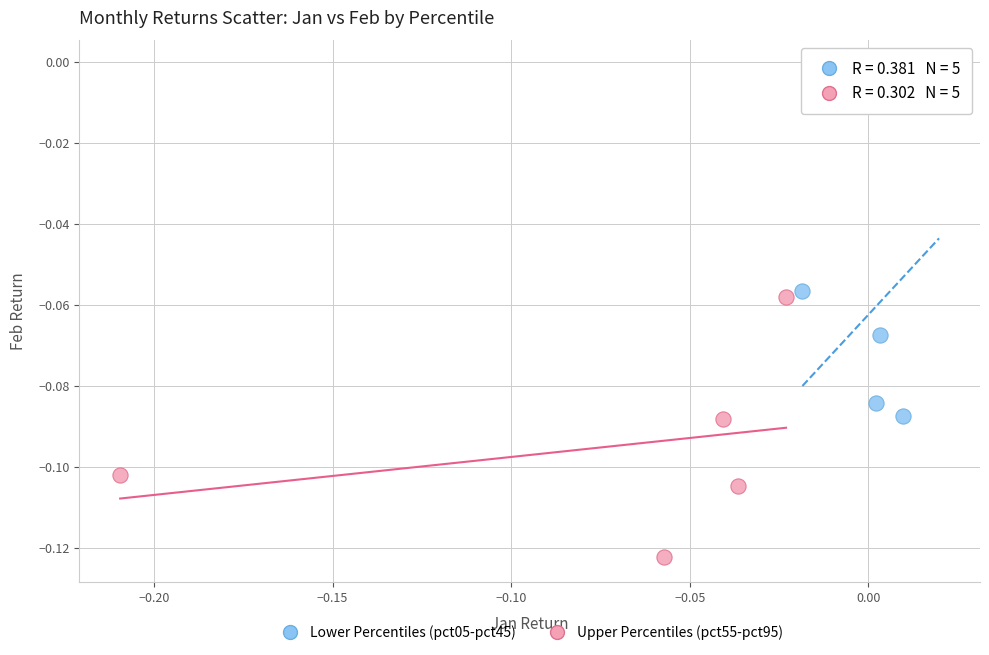

Which series contains the lowest Y value?

Upper Percentiles (pct55-pct95)